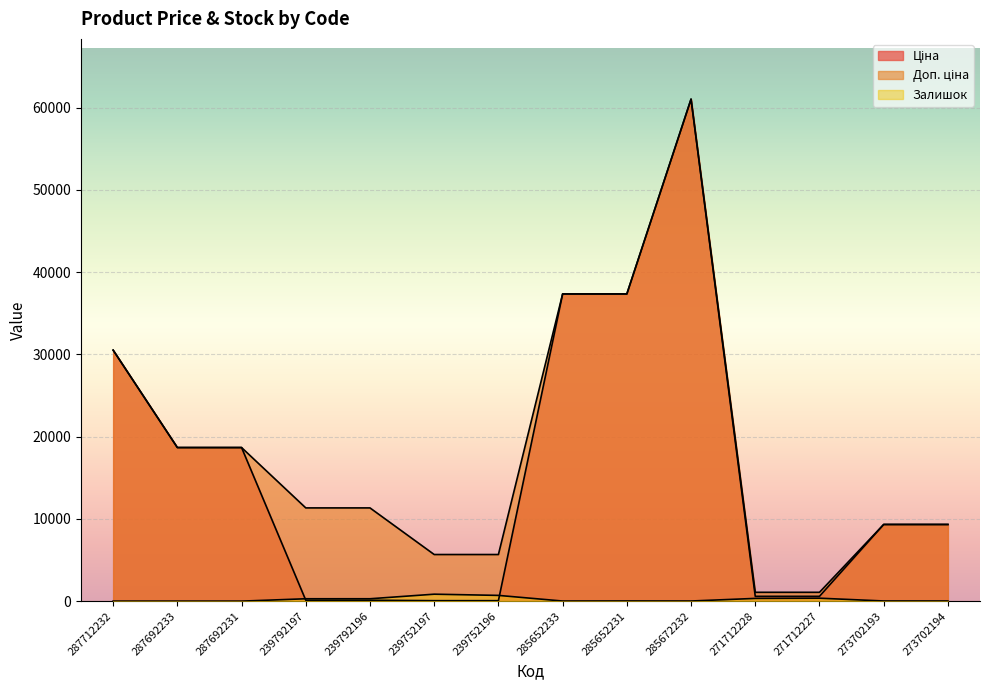

List the labels in order of Доп. ціна value, largest first.

285672232, 285652233, 285652231, 287712232, 287692233, 287692231, 239792197, 239792196, 273702193, 273702194, 239752197, 239752196, 271712228, 271712227